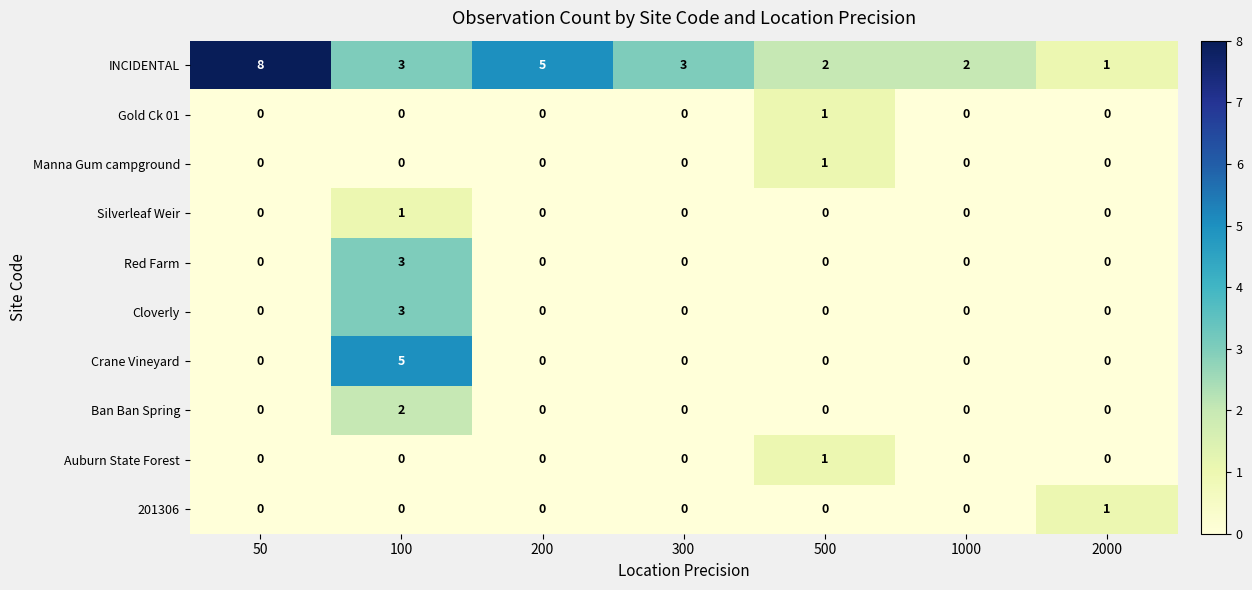

Which series has the widest spread of values?

INCIDENTAL